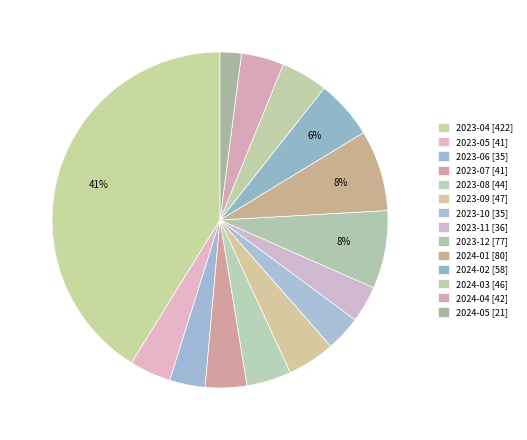

Is there a majority slice in this chart?

No